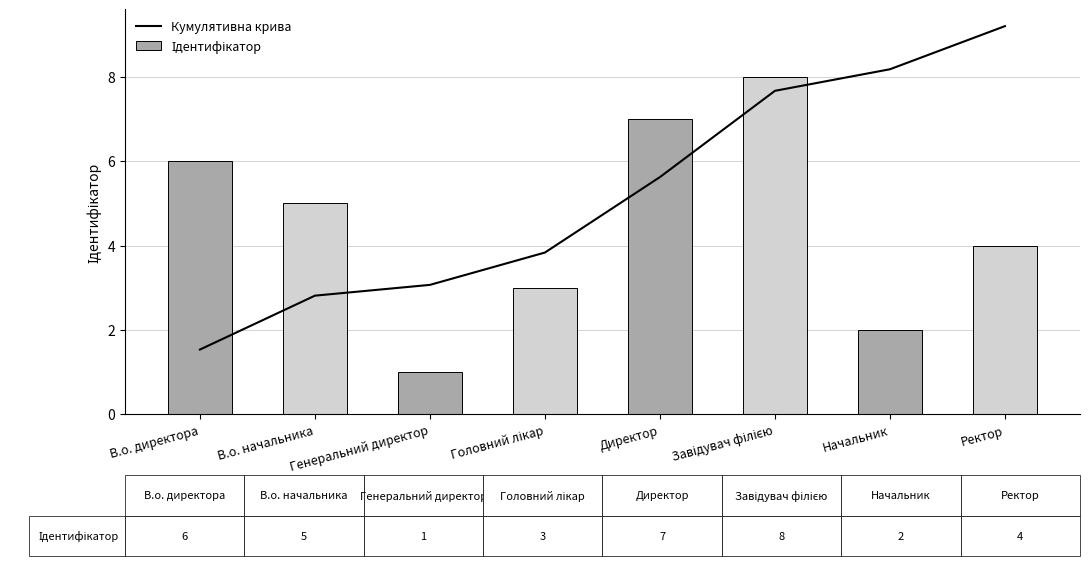

What is the highest value of the Кумулятивна крива series?

9.2